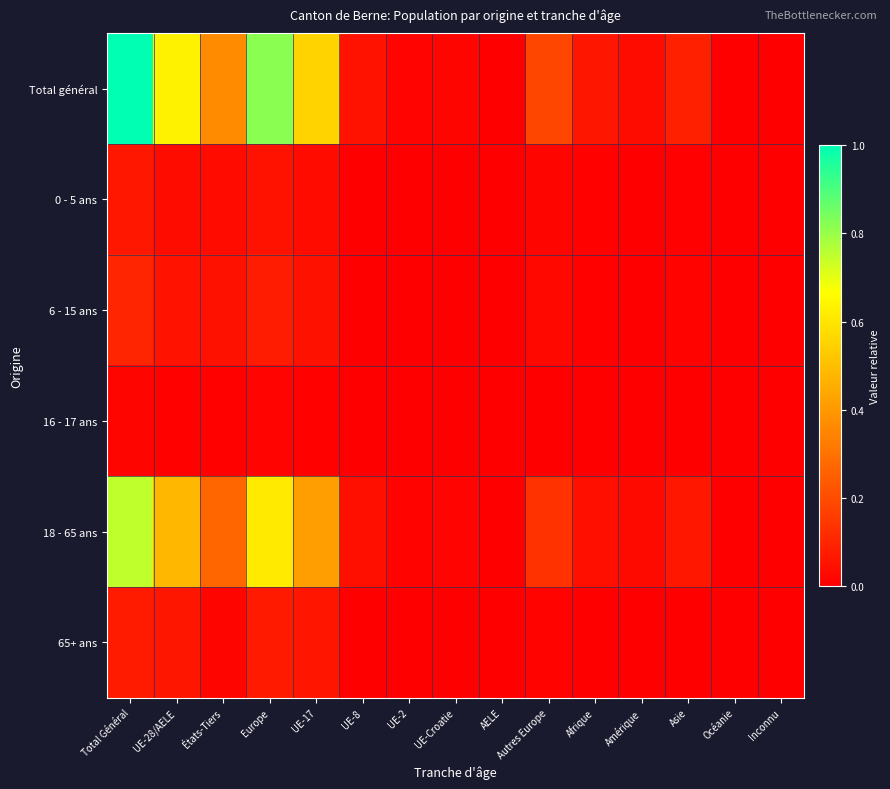

What is the maximum value shown in the chart?

1.0